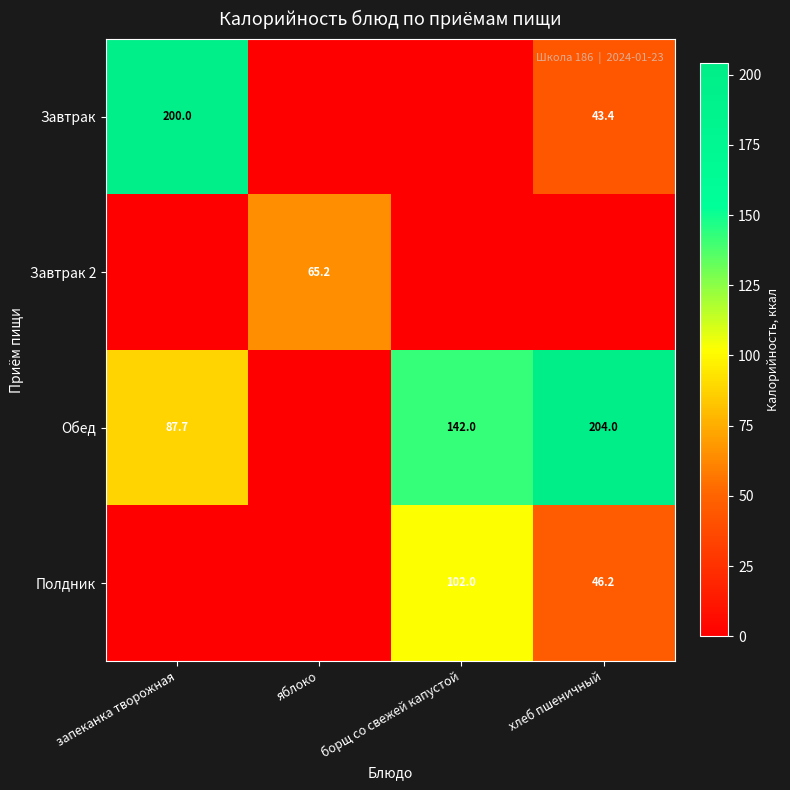

The Полдник series shows 102.0 at борщ со свежей капустой. True or false?

True